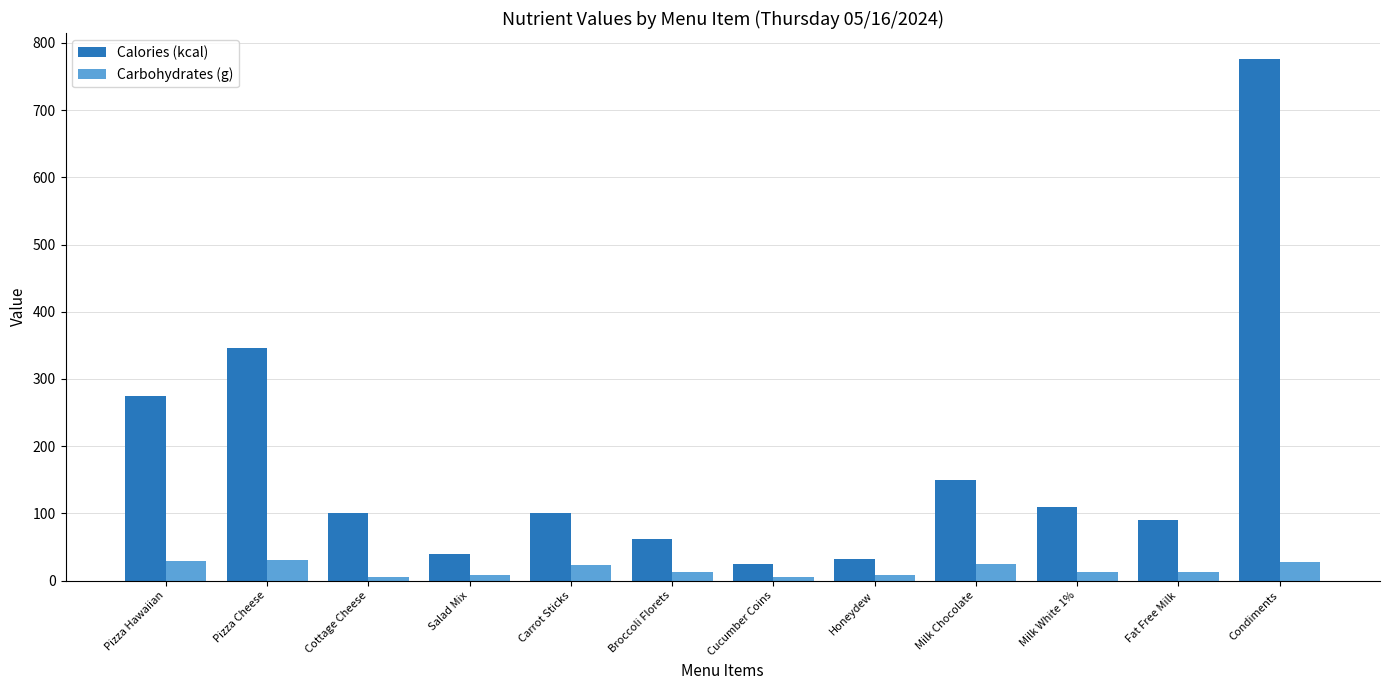

What is the label of the 12th bar from the right?

Pizza Hawaiian